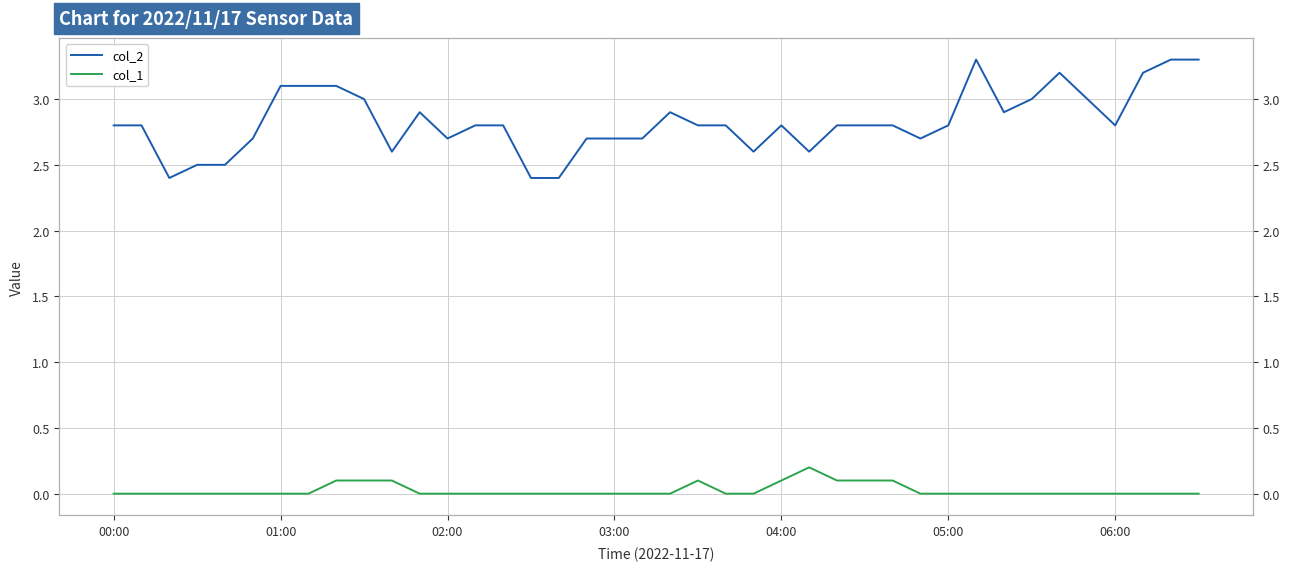

Does the chart display data point markers on the line(s)?

No